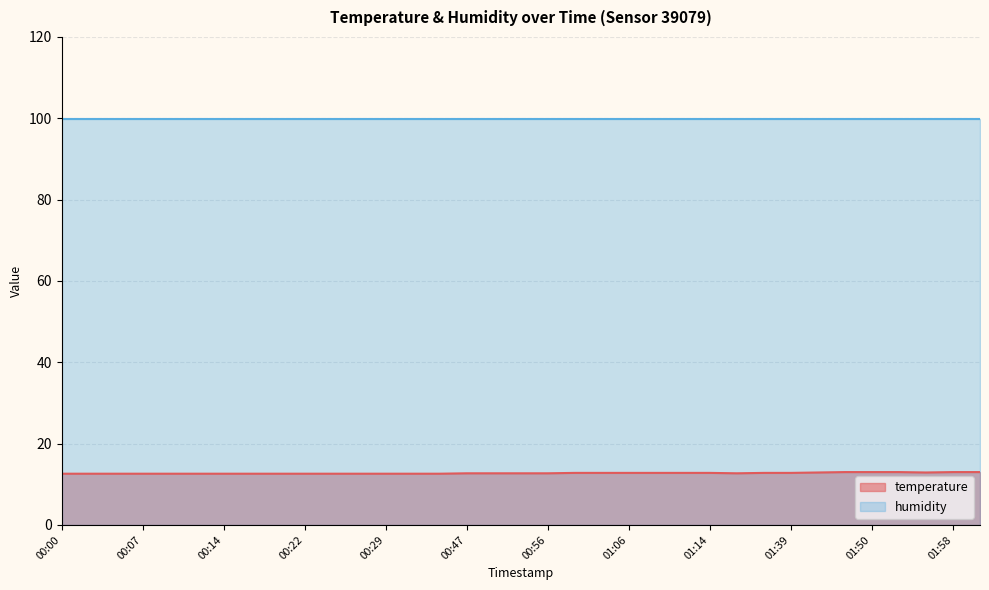

Which label corresponds to the largest value in the chart?

01:48